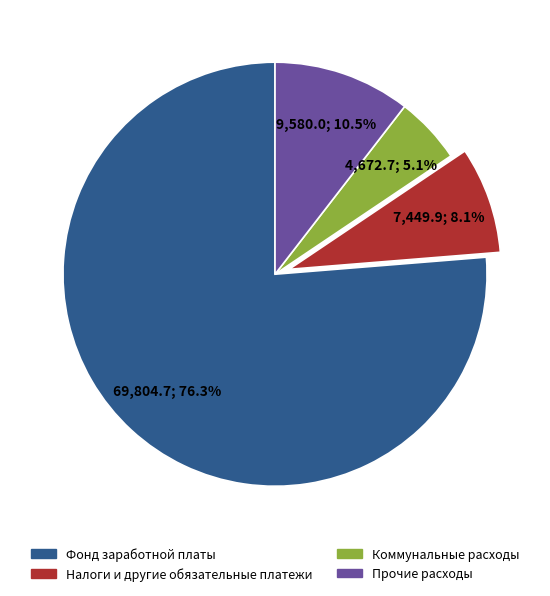

To the nearest percent, what is the combined percentage of Прочие расходы and Налоги и другие обязательные платежи?

19%